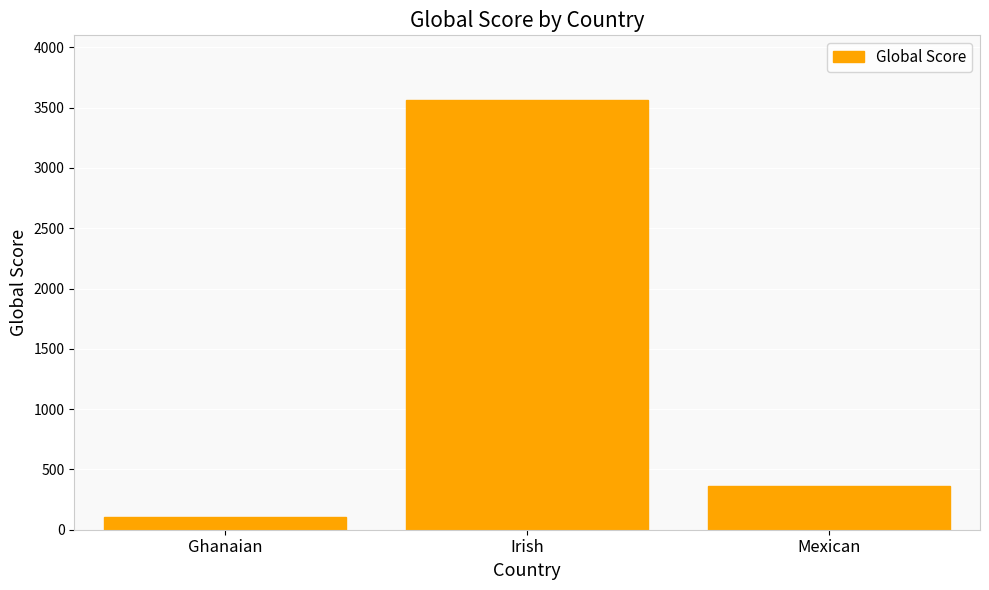

What is the smallest value displayed?

102